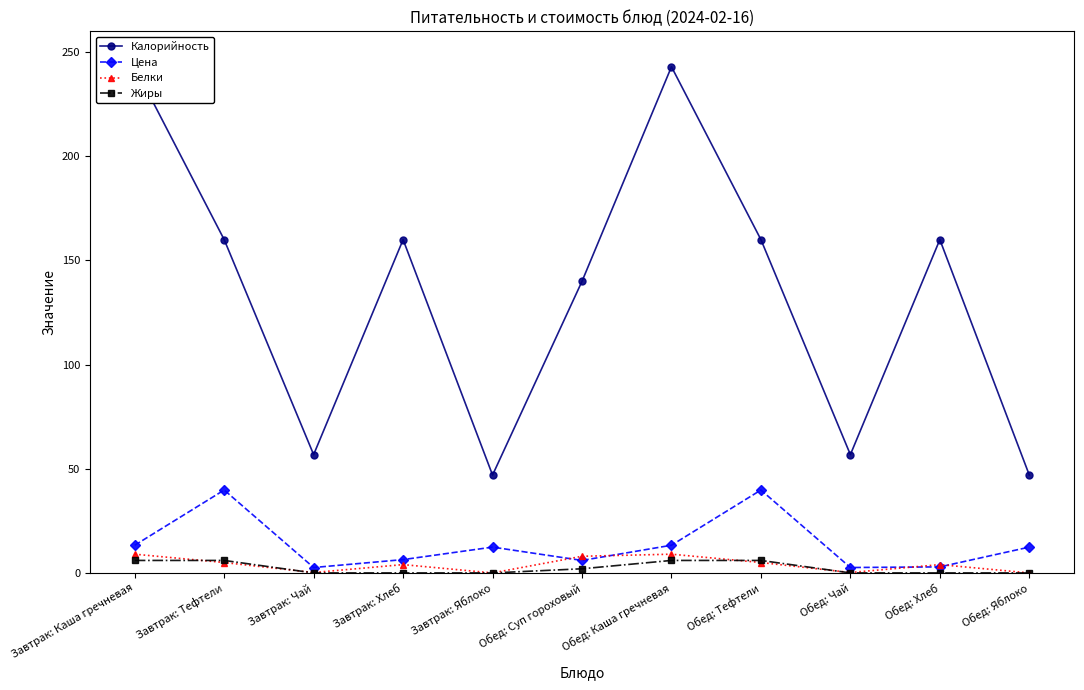

Which series ends up on top after the final intersection of Цена and Белки?

Цена